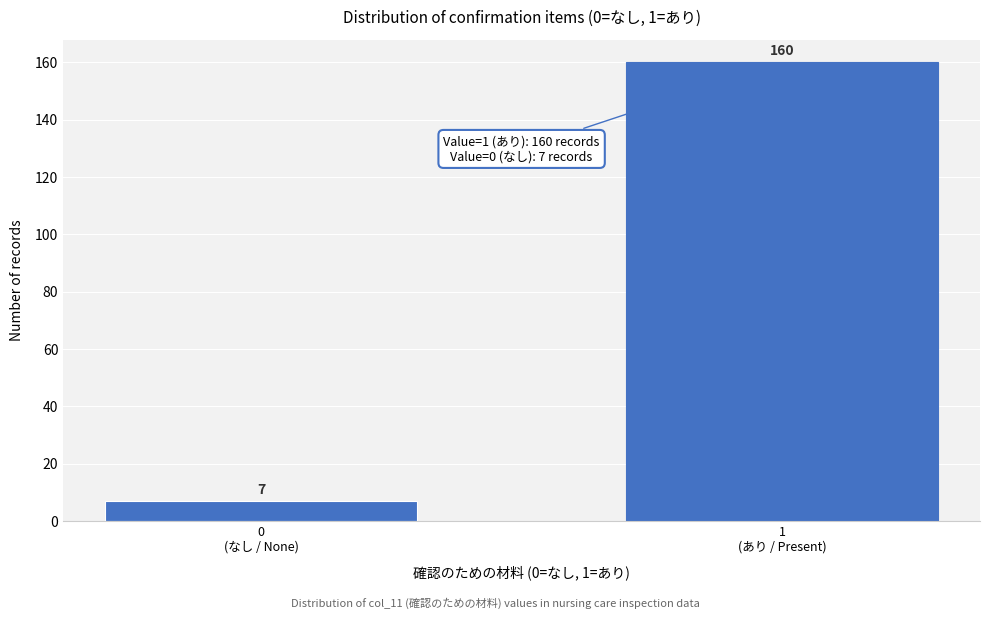

Reading left to right, list all the values displayed in this chart.

7	160